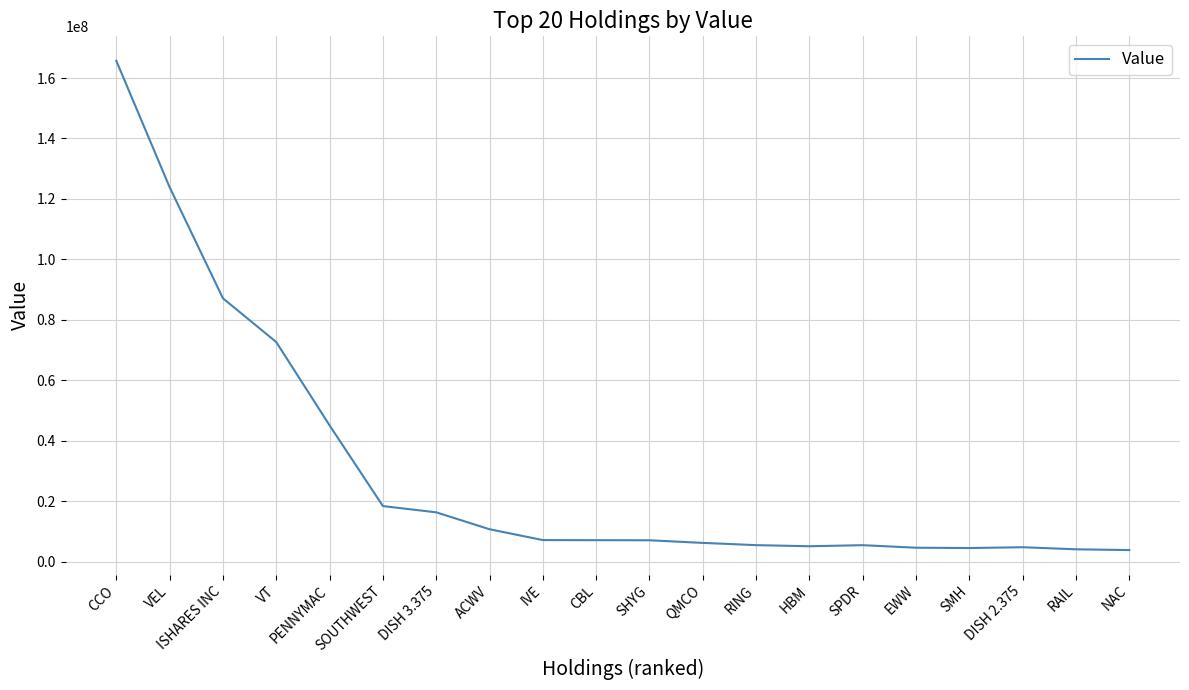

Which has a higher value, SHYG or DISH 2.375?

SHYG